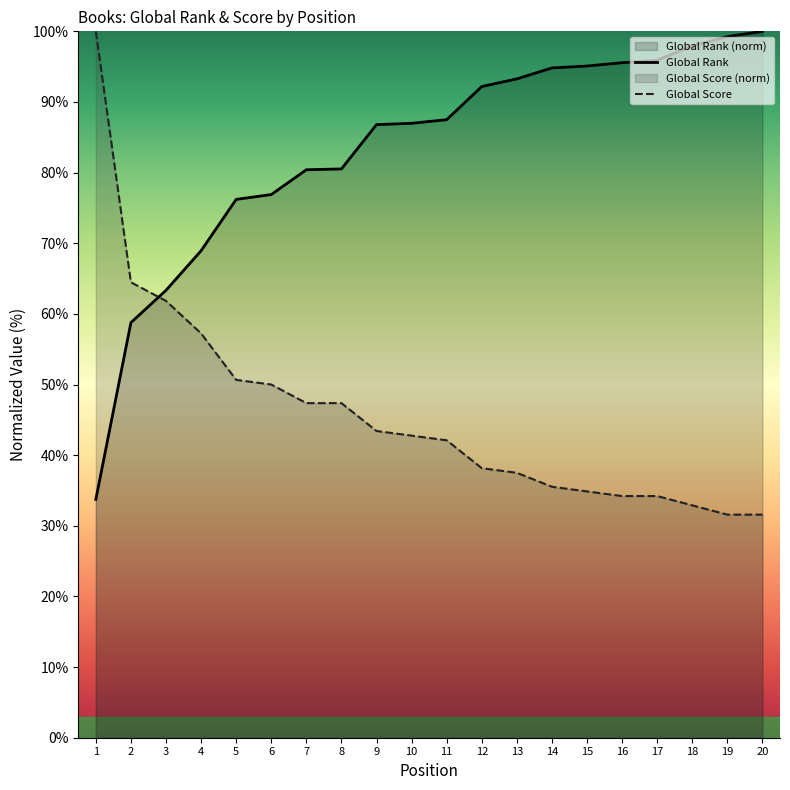

Between which two adjacent categories do Global Score and Global Rank first intersect?

2 and 3